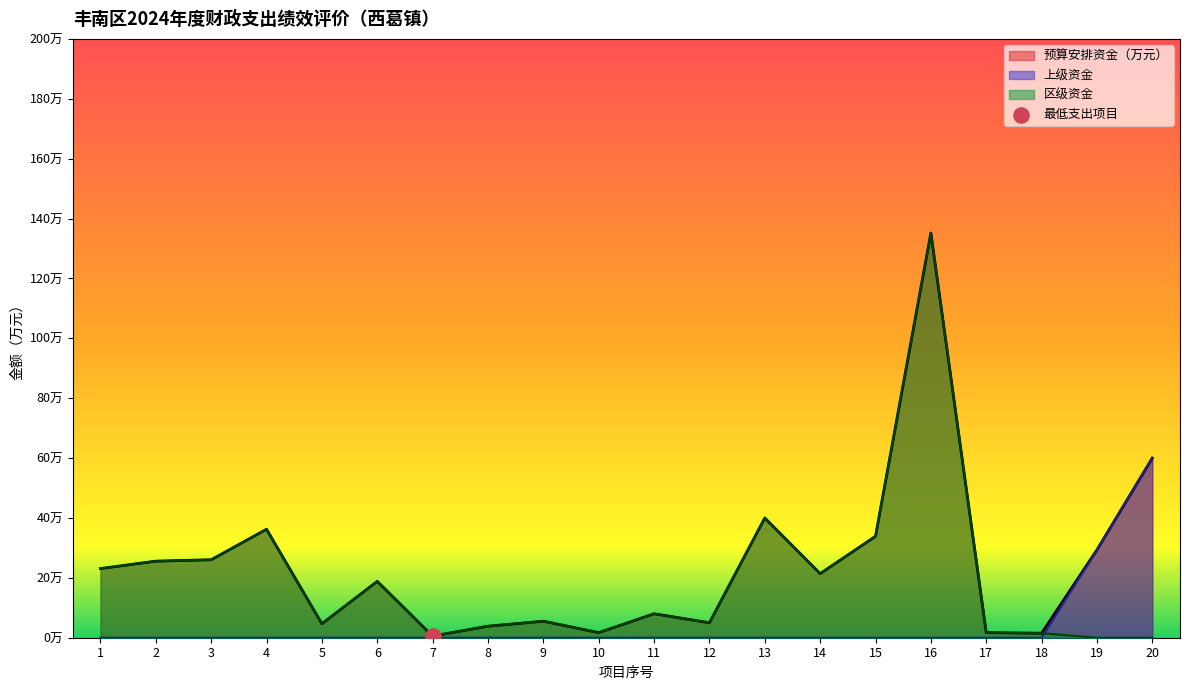

What are all the series names shown in the legend?

预算安排资金（万元）, 上级资金, 区级资金